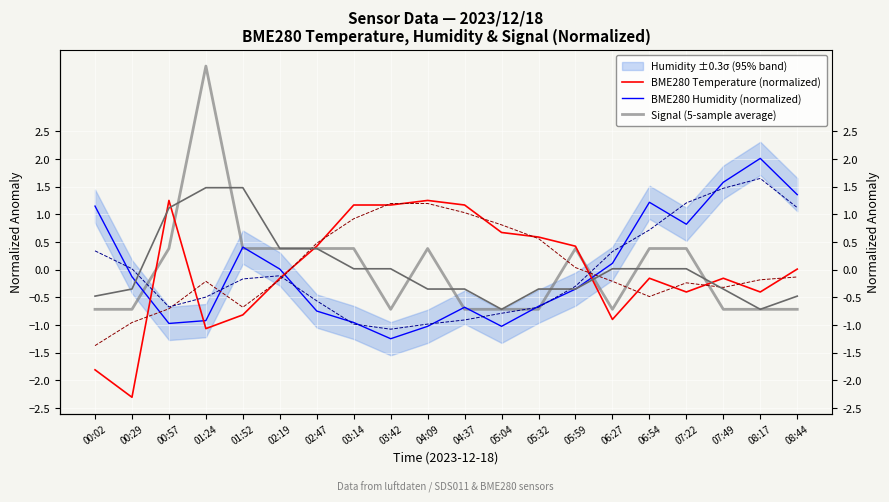

Reading left to right, extract all data points from this chart.

BME280 Temperature (normalized): 00:02=-1.8	00:29=-2.3	00:57=1.3	01:24=-1.1	01:52=-0.8	02:19=-0.2	02:47=0.4	03:14=1.2	03:42=1.2	04:09=1.3	04:37=1.2	05:04=0.7	05:32=0.6	05:59=0.4	06:27=-0.9	06:54=-0.2	07:22=-0.4	07:49=-0.2	08:17=-0.4	08:44=0.0
BME280 Humidity (normalized): 00:02=1.2	00:29=-0.1	00:57=-1.0	01:24=-0.9	01:52=0.4	02:19=0.0	02:47=-0.7	03:14=-1.0	03:42=-1.2	04:09=-1.0	04:37=-0.7	05:04=-1.0	05:32=-0.7	05:59=-0.3	06:27=0.1	06:54=1.2	07:22=0.8	07:49=1.6	08:17=2.0	08:44=1.4
Signal (5-sample average): 00:02=-0.7	00:29=-0.7	00:57=0.4	01:24=3.7	01:52=0.4	02:19=0.4	02:47=0.4	03:14=0.4	03:42=-0.7	04:09=0.4	04:37=-0.7	05:04=-0.7	05:32=-0.7	05:59=0.4	06:27=-0.7	06:54=0.4	07:22=0.4	07:49=-0.7	08:17=-0.7	08:44=-0.7